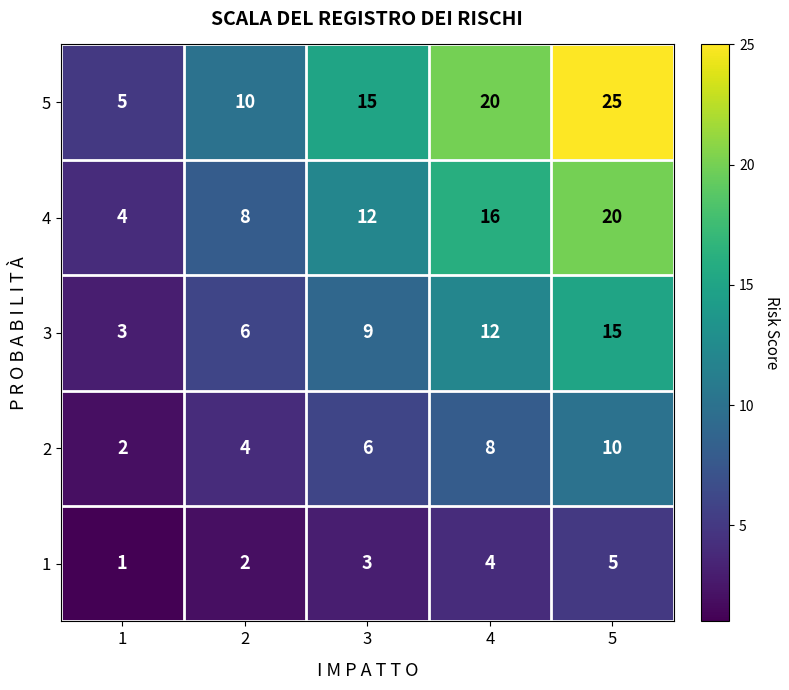

List the series in order of their peak value, highest first.

5, 4, 3, 2, 1